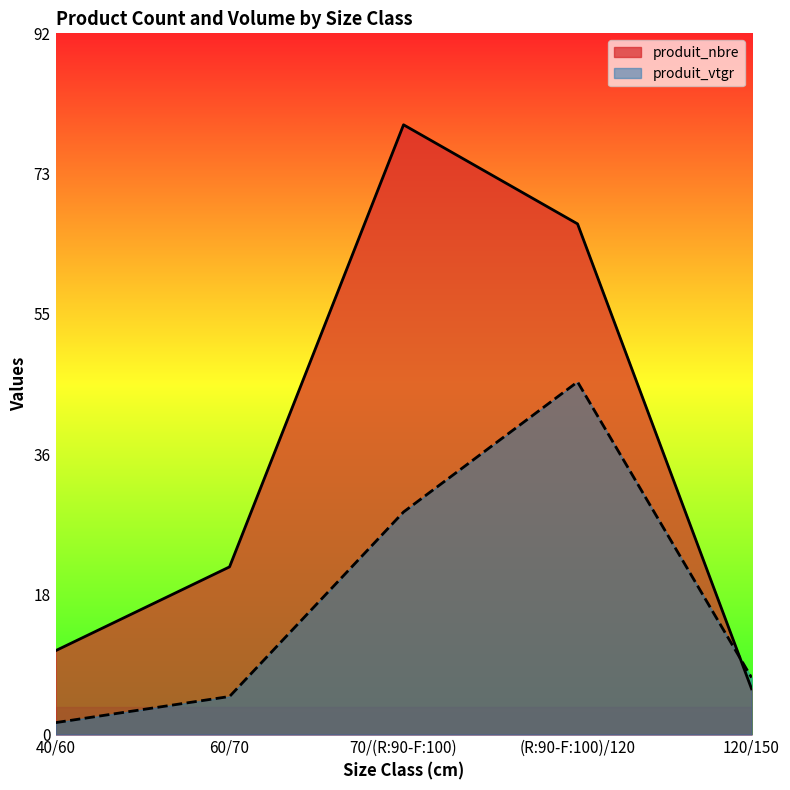

True or false: produit_nbre has a value of 17.1 at 70/(R:90-F:100).

False